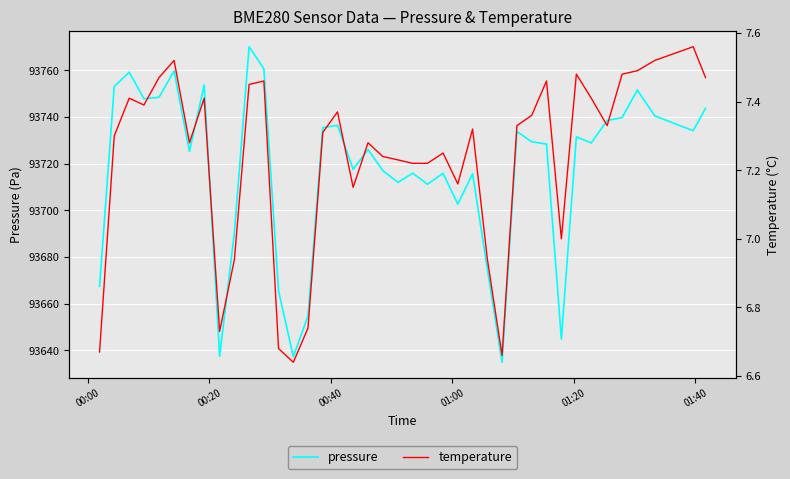

What is the lowest value of the pressure series?

93634.9